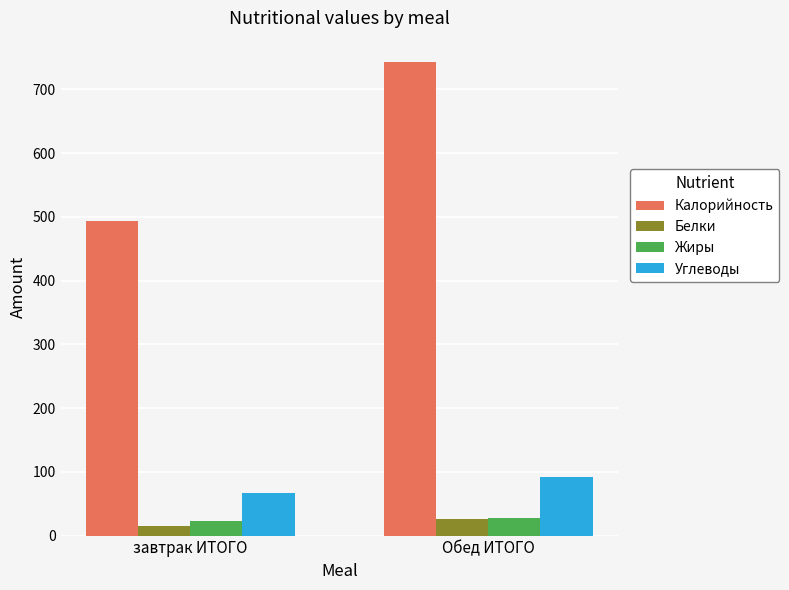

How many groups of bars are there?

2